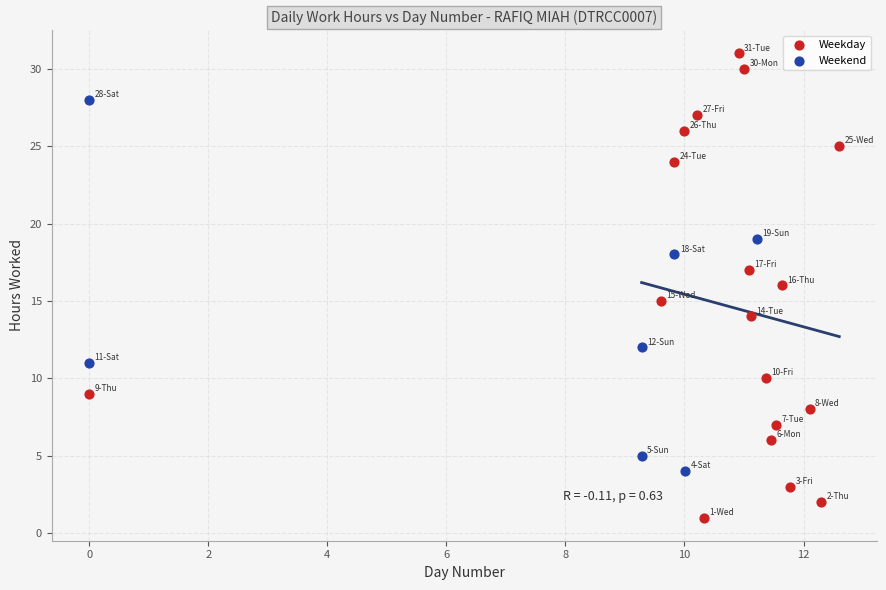

Which series contains the lowest Y value?

Weekday